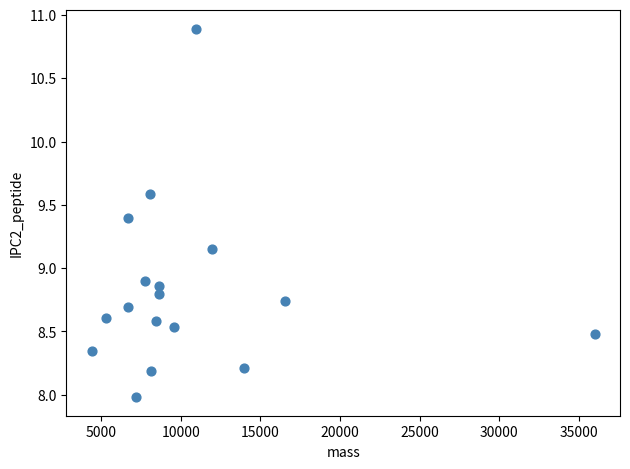

What is the range of Y values (max minus min)?

2.9